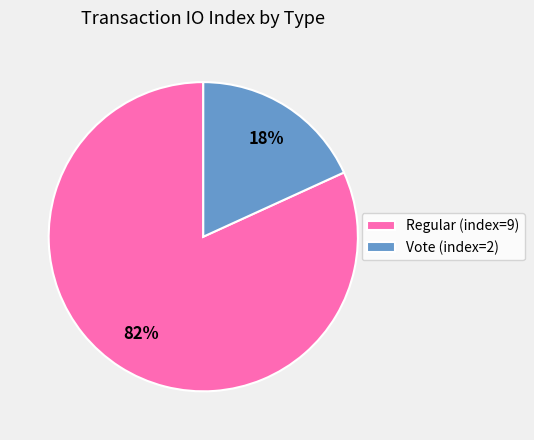

To the nearest percent, what is the difference between the Vote and Regular slice percentages?

64%